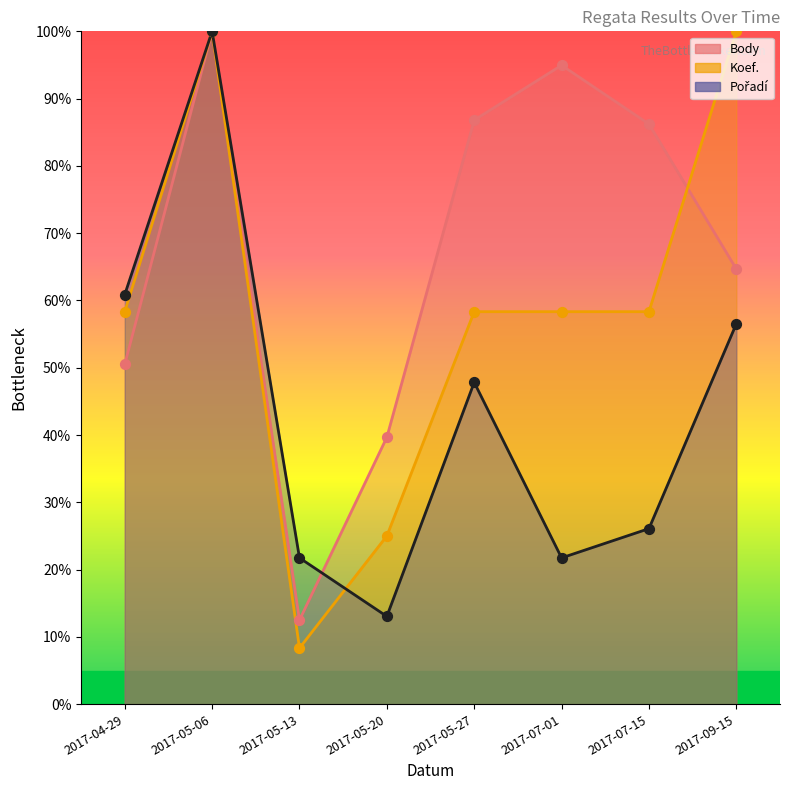

What are all the series names shown in the legend?

Body, Koef., Pořadí